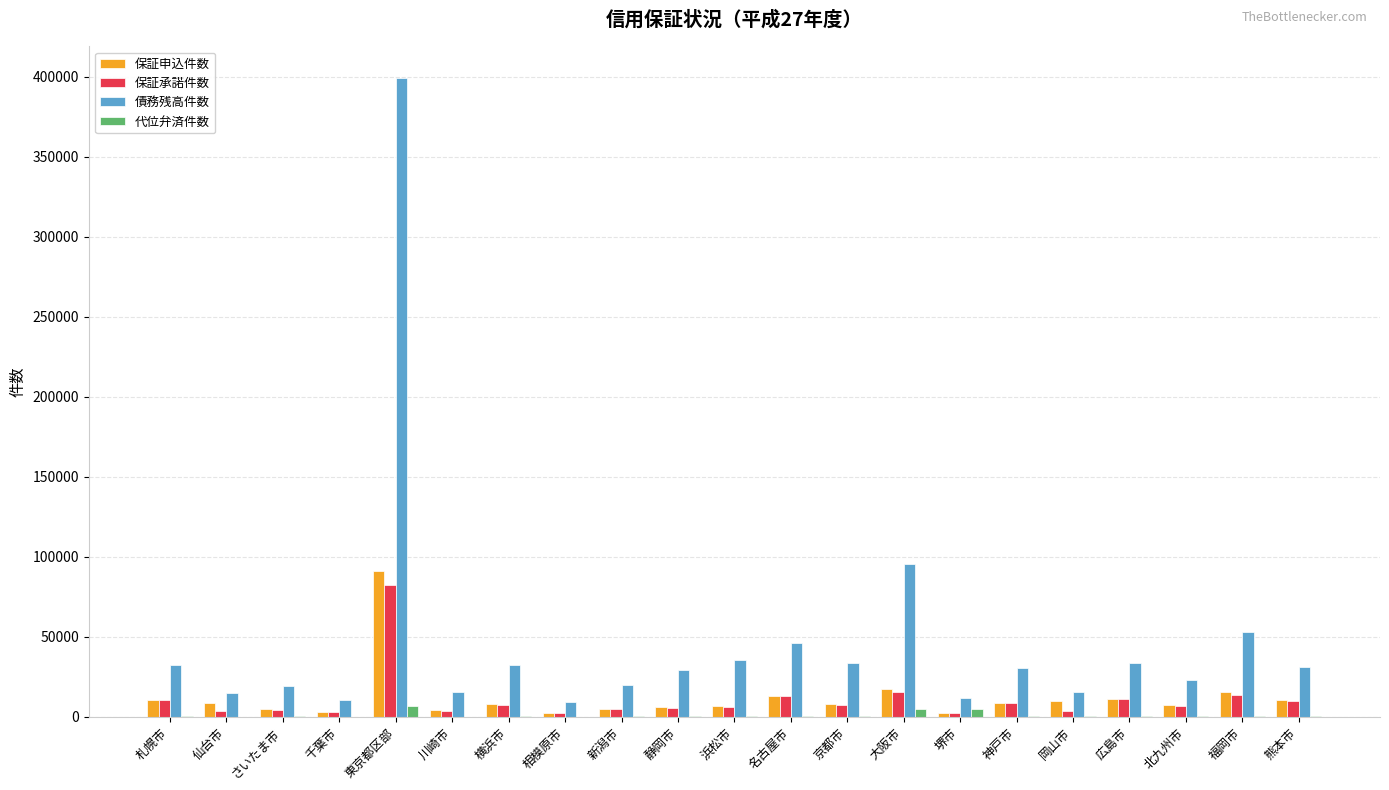

Which label corresponds to the largest value in the chart?

東京都区部